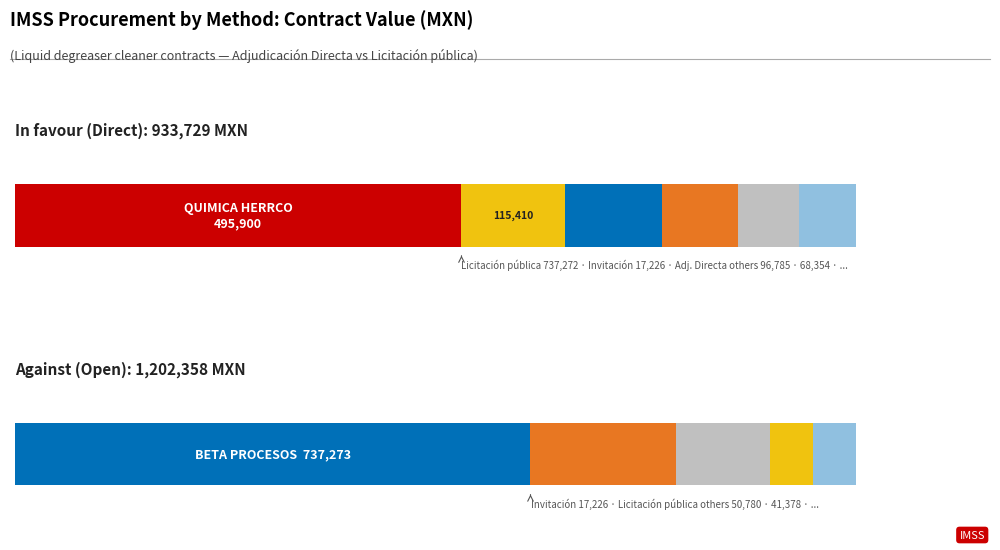

The value of Invitacion at 7 is 5302.0. True or false?

False